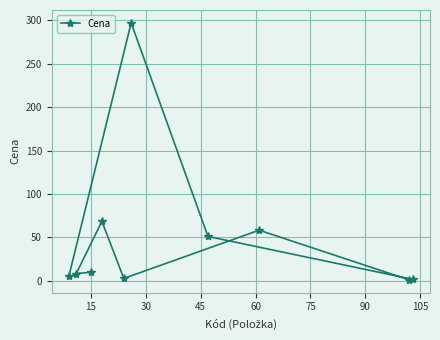

What is the difference between the second highest and minimum values?

67.4